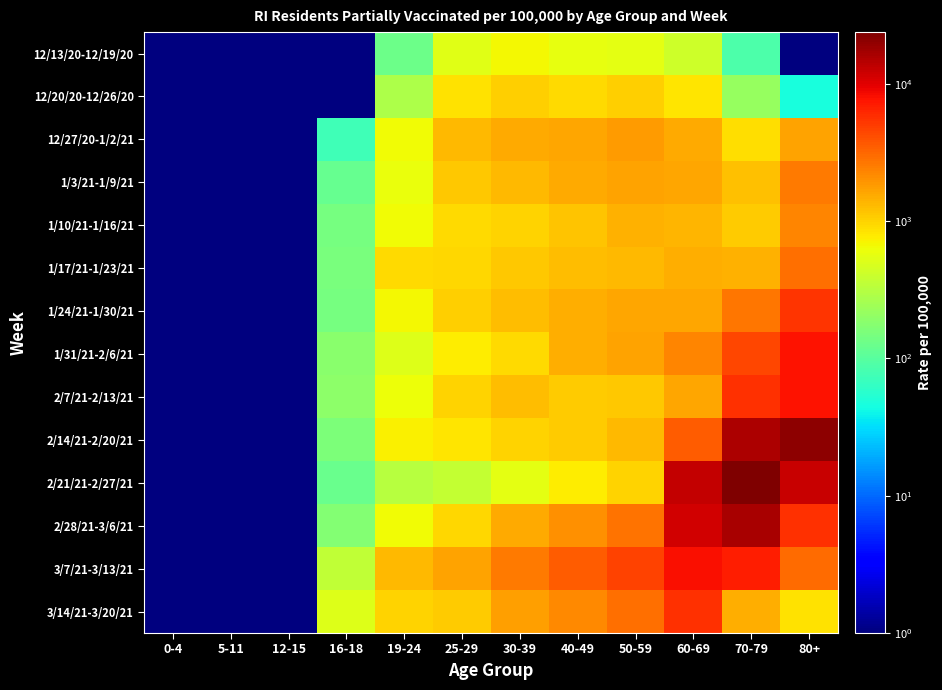

Reading left to right, what are all the values shown in this chart?

12/13/20-12/19/20: 0-4=1	5-11=1	12-15=1	16-18=1	19-24=130	25-29=534	30-39=674	40-49=567	50-59=550	60-69=422	70-79=86	80+=1
12/20/20-12/26/20: 0-4=1	5-11=1	12-15=1	16-18=1	19-24=284	25-29=852	30-39=1032	40-49=939	50-59=1020	60-69=836	70-79=214	80+=47
12/27/20-1/2/21: 0-4=1	5-11=1	12-15=1	16-18=75	19-24=645	25-29=1320	30-39=1526	40-49=1627	50-59=1776	60-69=1569	70-79=877	80+=1648
1/3/21-1/9/21: 0-4=1	5-11=1	12-15=1	16-18=119	19-24=602	25-29=1113	30-39=1308	40-49=1571	50-59=1690	60-69=1577	70-79=1224	80+=2558
1/10/21-1/16/21: 0-4=1	5-11=1	12-15=1	16-18=148	19-24=661	25-29=928	30-39=1007	40-49=1175	50-59=1416	60-69=1349	70-79=1070	80+=2305
1/17/21-1/23/21: 0-4=1	5-11=1	12-15=1	16-18=153	19-24=926	25-29=944	30-39=1121	40-49=1276	50-59=1330	60-69=1499	70-79=1444	80+=2841
1/24/21-1/30/21: 0-4=1	5-11=1	12-15=1	16-18=148	19-24=674	25-29=1043	30-39=1262	40-49=1480	50-59=1587	60-69=1617	70-79=2654	80+=5438
1/31/21-2/6/21: 0-4=1	5-11=1	12-15=1	16-18=182	19-24=505	25-29=753	30-39=925	40-49=1476	50-59=1656	60-69=2249	70-79=4401	80+=7653
2/7/21-2/13/21: 0-4=1	5-11=1	12-15=1	16-18=192	19-24=620	25-29=1018	30-39=1285	40-49=1084	50-59=1143	60-69=1577	70-79=5719	80+=7848
2/14/21-2/20/21: 0-4=1	5-11=1	12-15=1	16-18=158	19-24=722	25-29=822	30-39=986	40-49=1067	50-59=1297	60-69=3587	70-79=15926	80+=20360
2/21/21-2/27/21: 0-4=1	5-11=1	12-15=1	16-18=124	19-24=315	25-29=375	30-39=555	40-49=765	50-59=995	60-69=12906	70-79=23774	80+=12340
2/28/21-3/6/21: 0-4=1	5-11=1	12-15=1	16-18=172	19-24=638	25-29=972	30-39=1517	40-49=2036	50-59=2742	60-69=11447	70-79=16175	80+=5654
3/7/21-3/13/21: 0-4=1	5-11=1	12-15=1	16-18=362	19-24=1299	25-29=1693	30-39=2553	40-49=3584	50-59=4679	60-69=8035	70-79=6973	80+=2954
3/14/21-3/20/21: 0-4=1	5-11=1	12-15=1	16-18=515	19-24=1000	25-29=1069	30-39=1705	40-49=2188	50-59=2920	60-69=5551	70-79=1503	80+=864